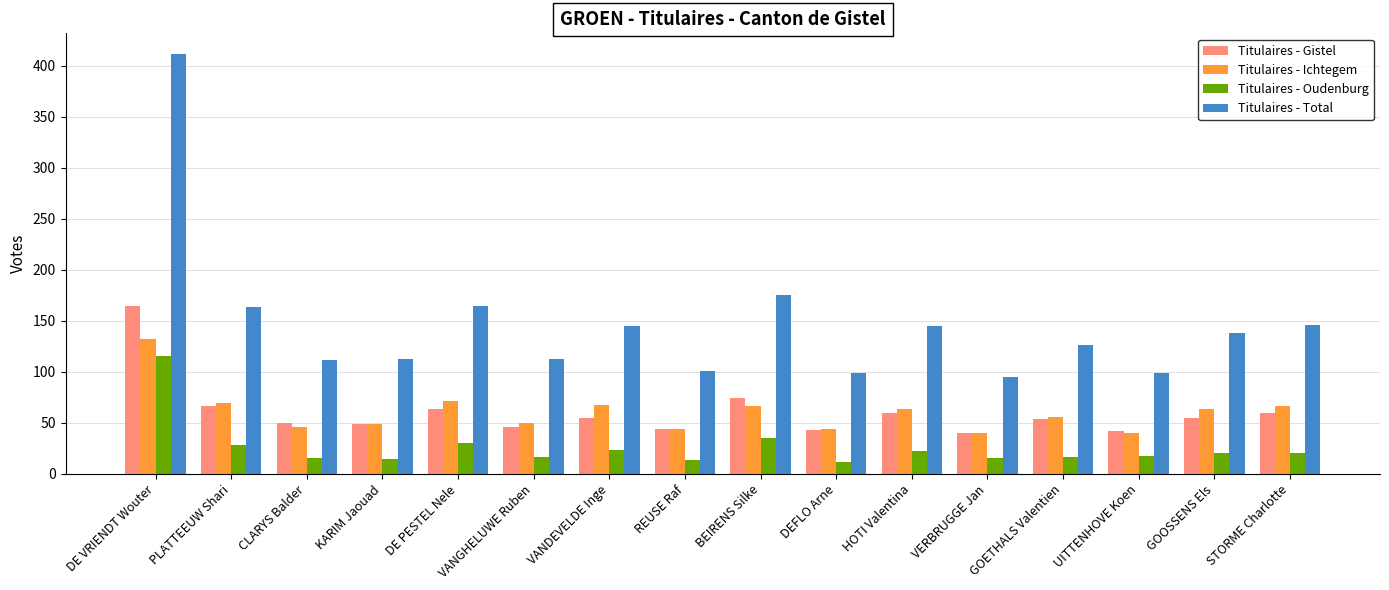

Which series has the largest range (max minus min)?

Titulaires - Total